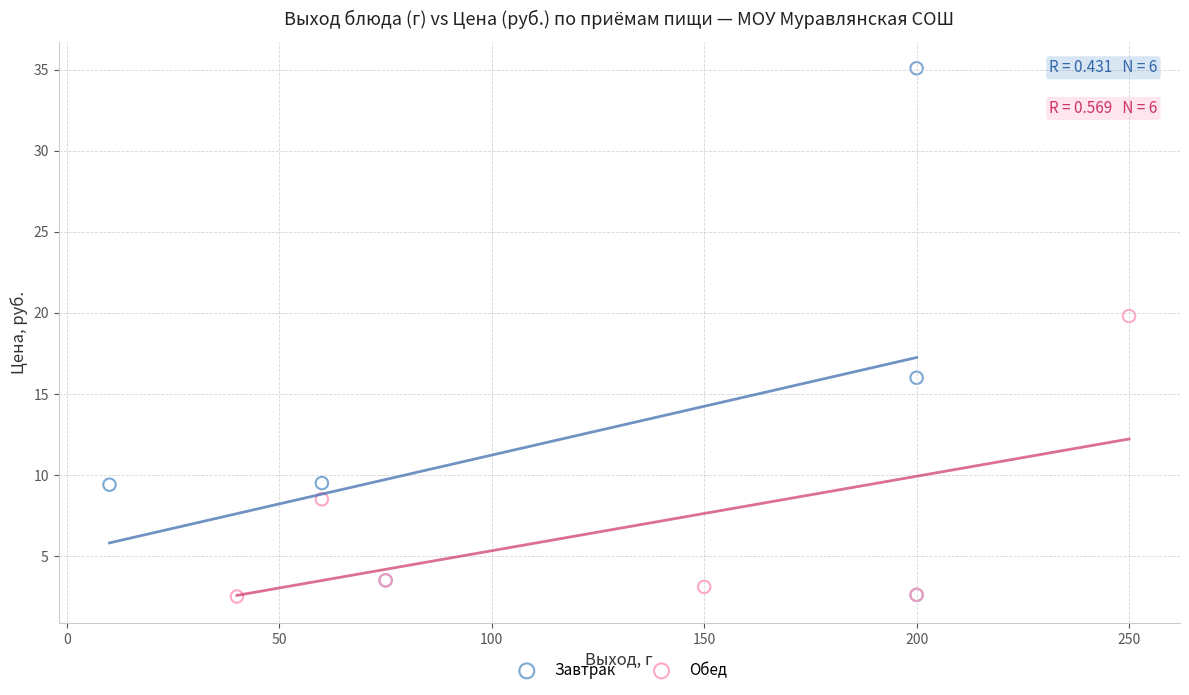

Which series has the largest Y range (max minus min)?

Завтрак